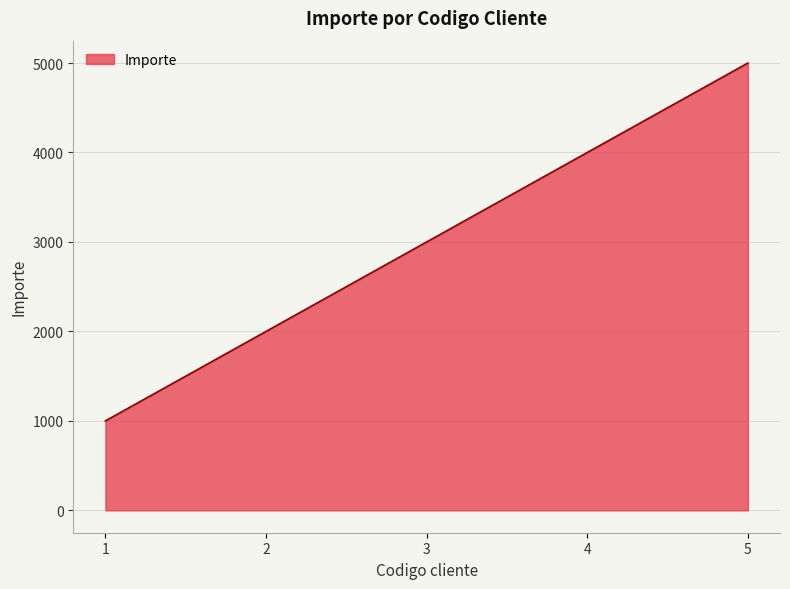

True or false: the data shows 1000 at 1.

True